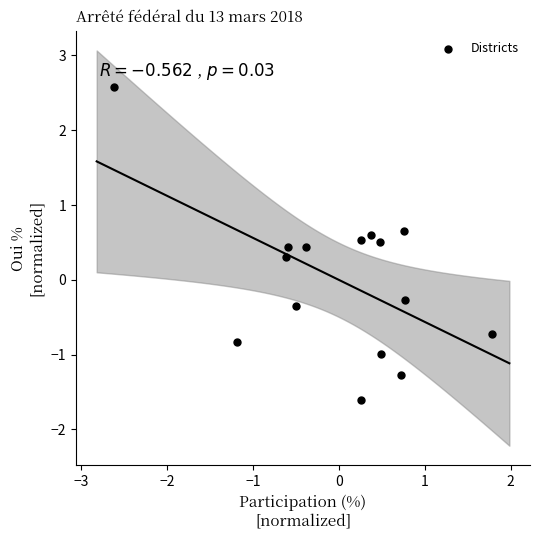

What is the range of X values (max minus min)?

4.4